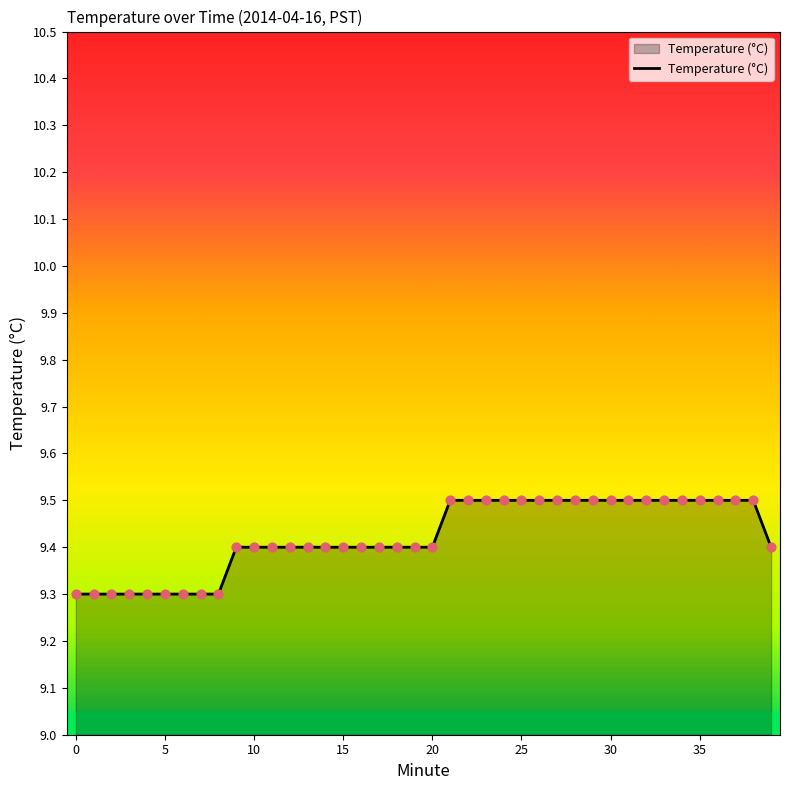

What is the smallest value displayed?

9.3